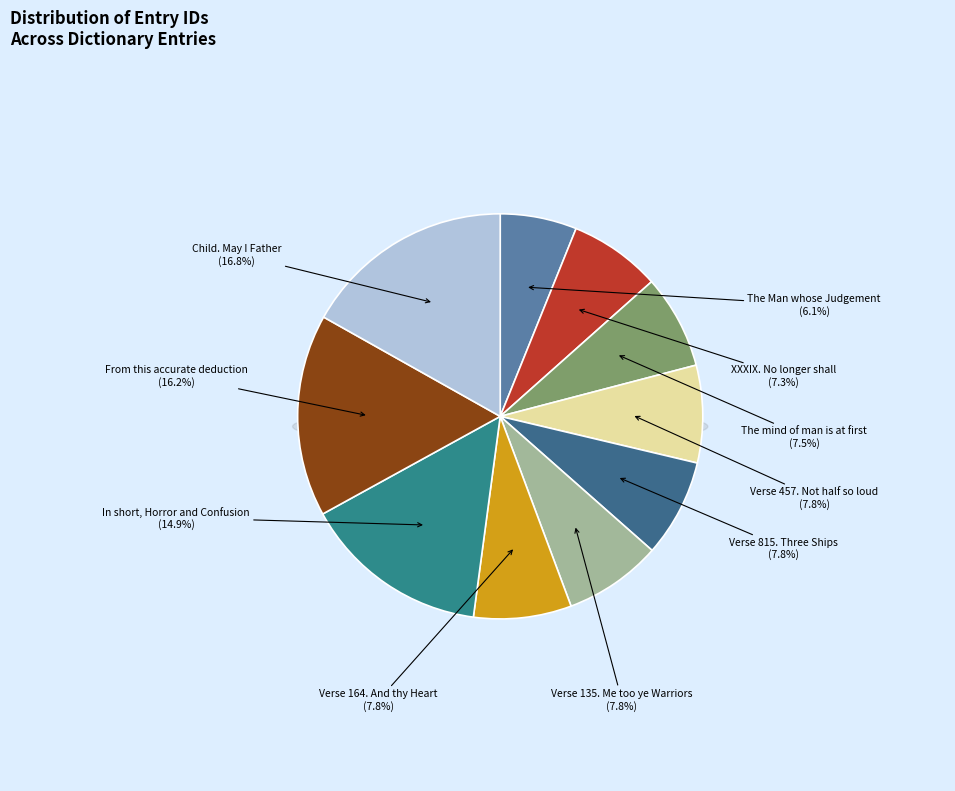

What is the ratio of the value at The Man whose Judgement to the value at Verse 815. Three Ships?

0.8